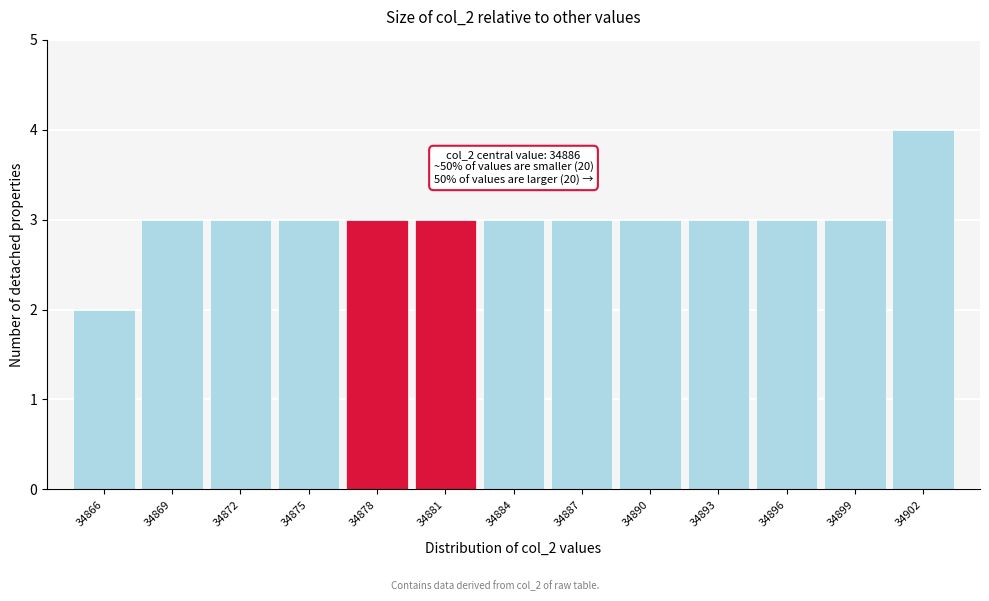

Reading left to right, transcribe all the data shown in this chart.

34866=2	34869=3	34872=3	34875=3	34878=3	34881=3	34884=3	34887=3	34890=3	34893=3	34896=3	34899=3	34902=4